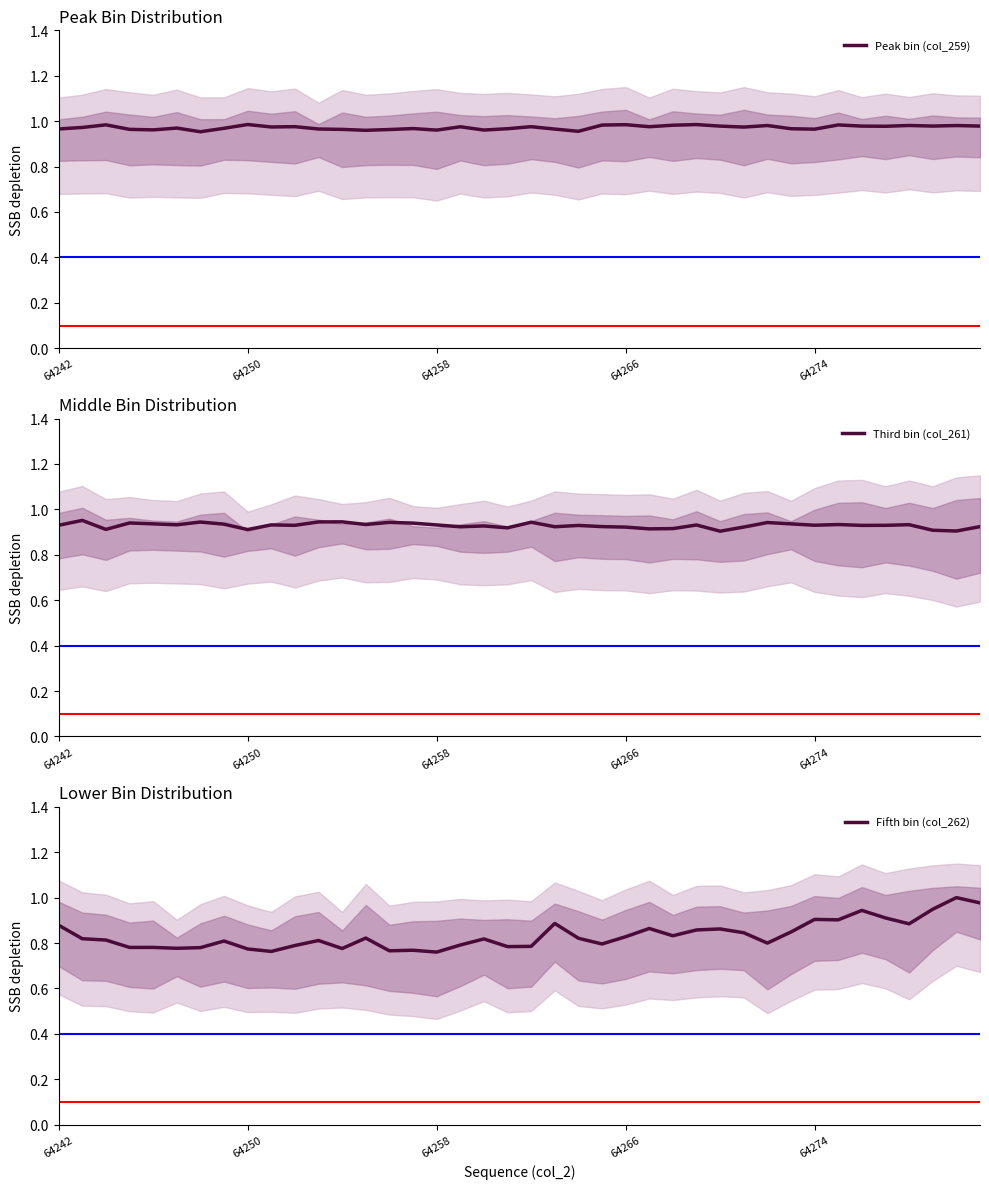

Is it true that Fifth bin (col_262) equals 0.9 at 64274?

True